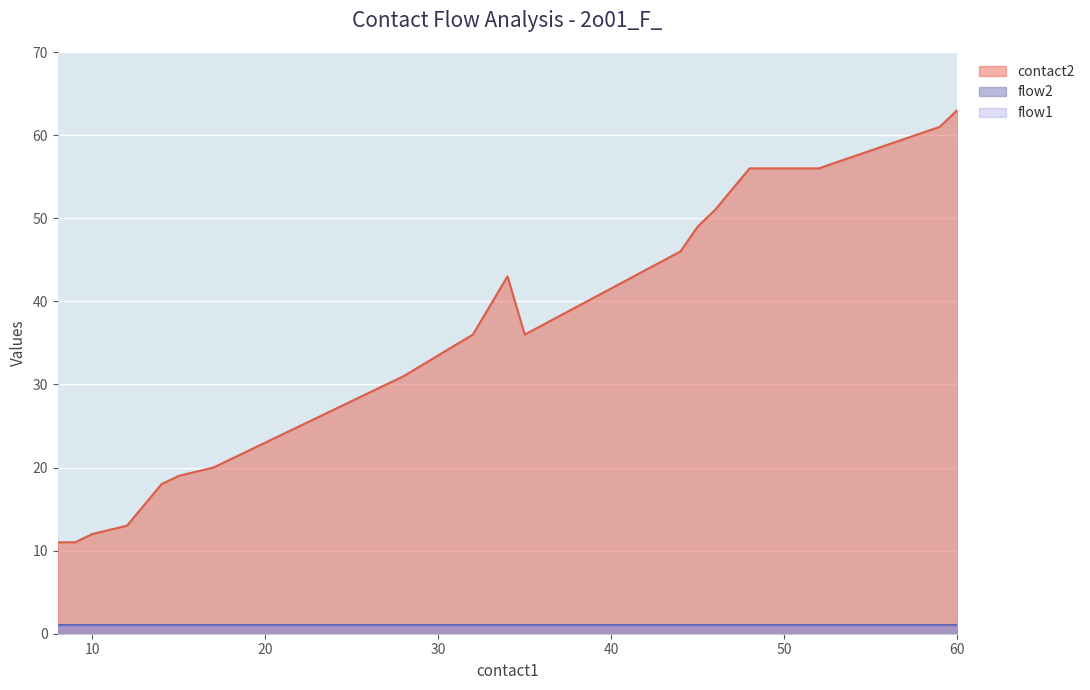

True or false: flow2 has a value of 1 at 45.

True